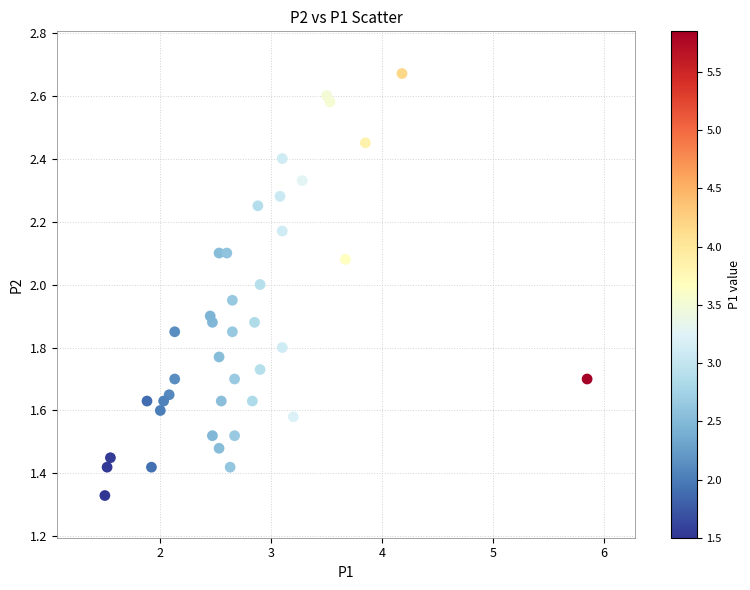

What is the range of X values (max minus min)?

4.3